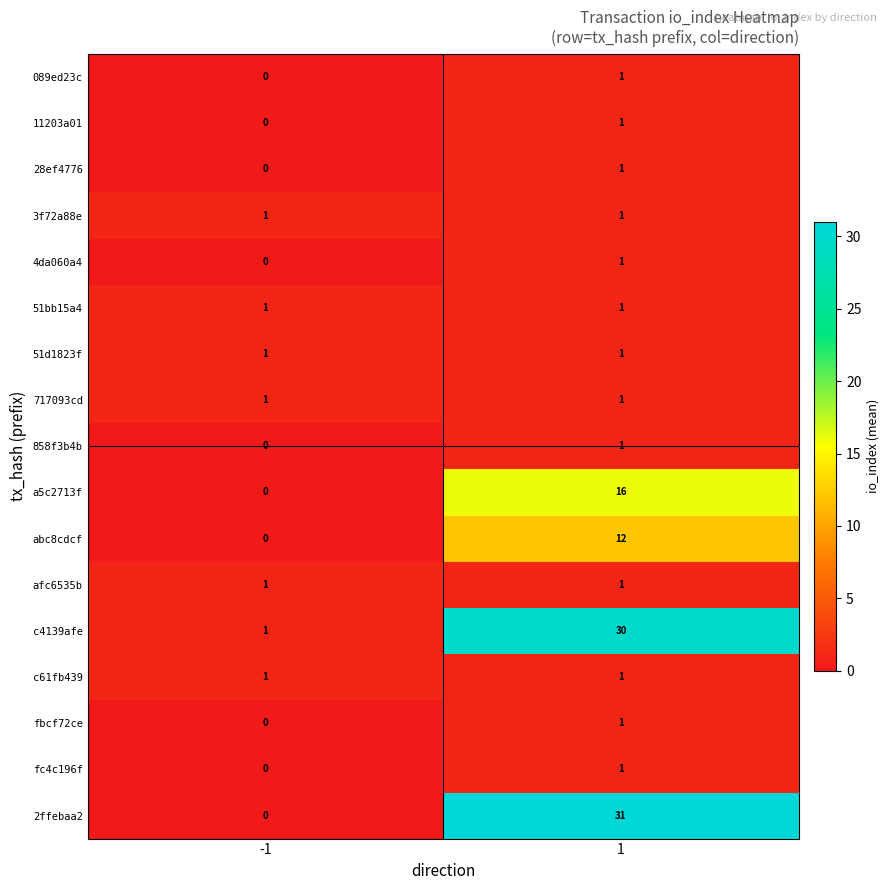

What is the total value across all series at -1?

7